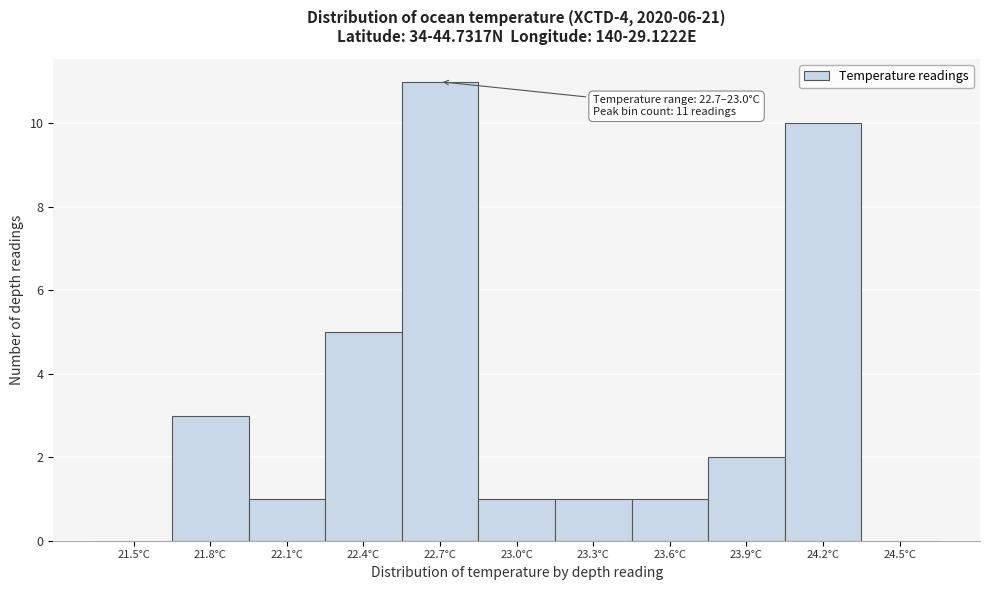

Reading left to right, list all the values displayed in this chart.

21.5°C=0	21.8°C=3	22.1°C=1	22.4°C=5	22.7°C=11	23.0°C=1	23.3°C=1	23.6°C=1	23.9°C=2	24.2°C=10	24.5°C=0